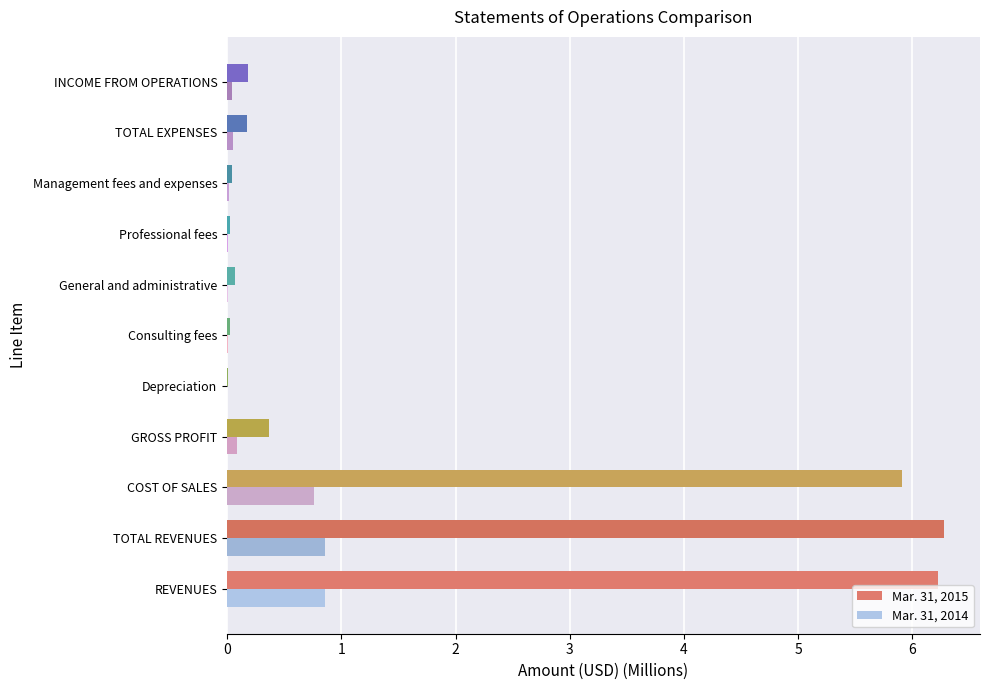

The Mar. 31, 2015 series shows 2.8 at TOTAL REVENUES. True or false?

False